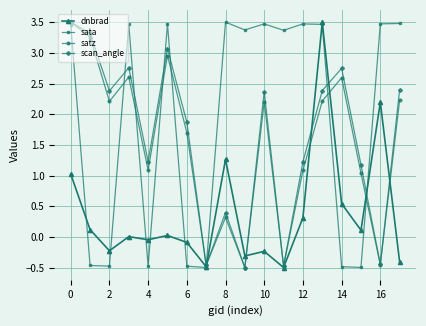

How many interior local valleys does the satz series have?

6